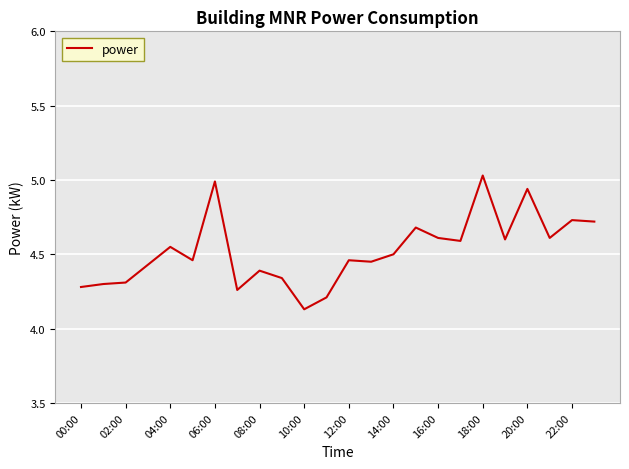

Does the chart display data point markers on the line(s)?

No